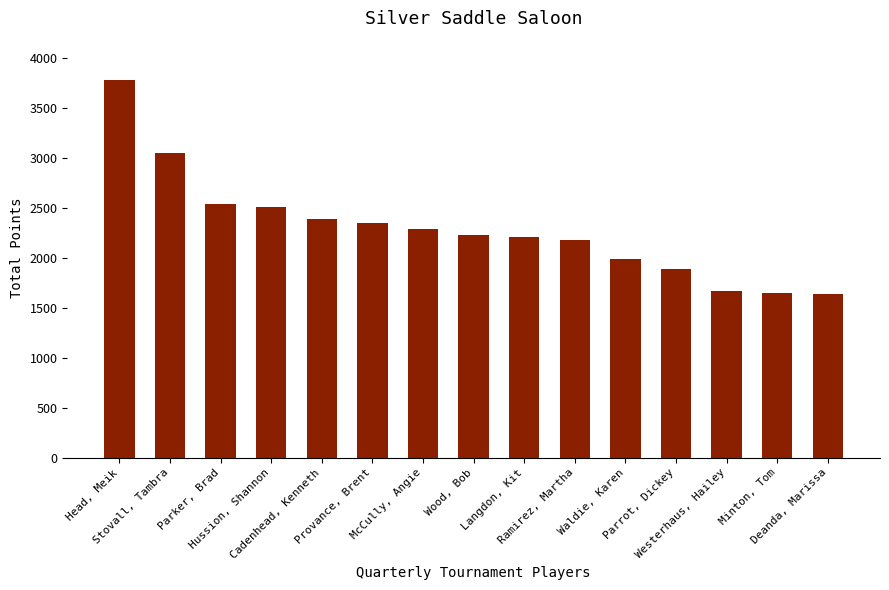

Rank the categories by value from lowest to highest.

Deanda, Marissa, Minton, Tom, Westerhaus, Hailey, Parrot, Dickey, Waldie, Karen, Ramirez, Martha, Langdon, Kit, Wood, Bob, McCully, Angie, Provance, Brent, Cadenhead, Kenneth, Hussion, Shannon, Parker, Brad, Stovall, Tambra, Head, Meik